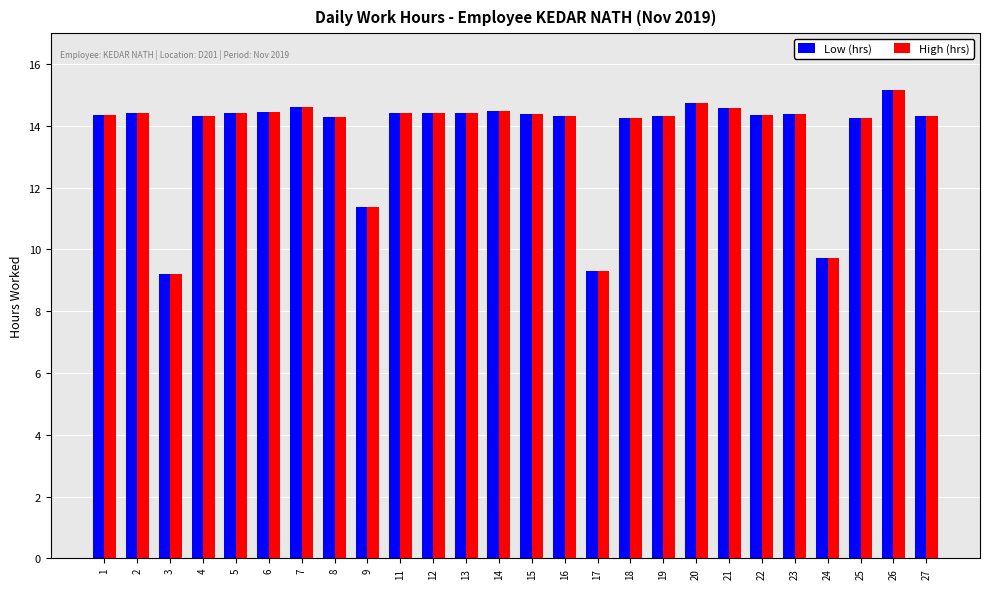

What is the greatest value displayed?

15.2